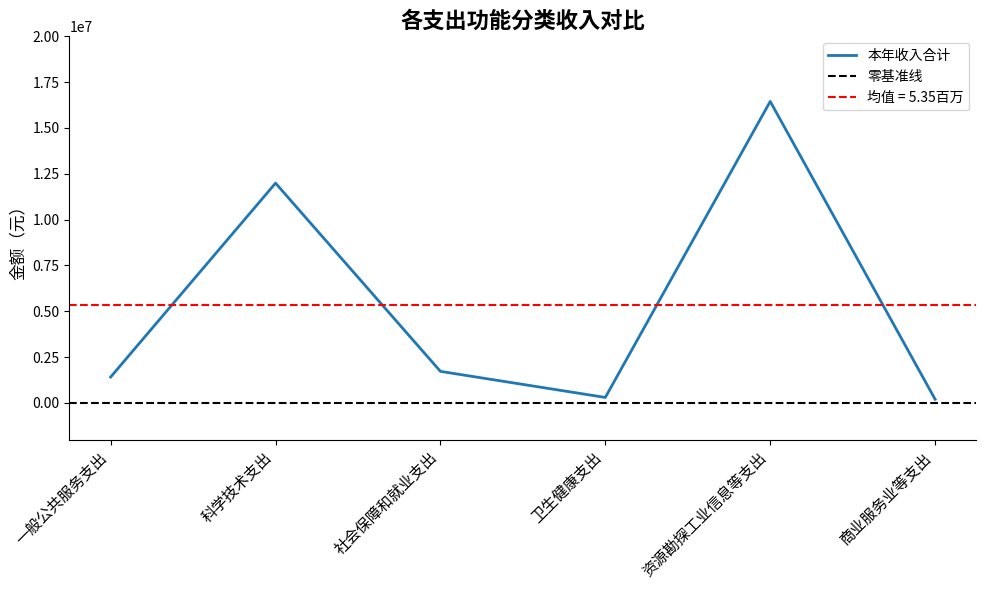

Rank the categories by value from lowest to highest.

商业服务业等支出, 卫生健康支出, 一般公共服务支出, 社会保障和就业支出, 科学技术支出, 资源勘探工业信息等支出